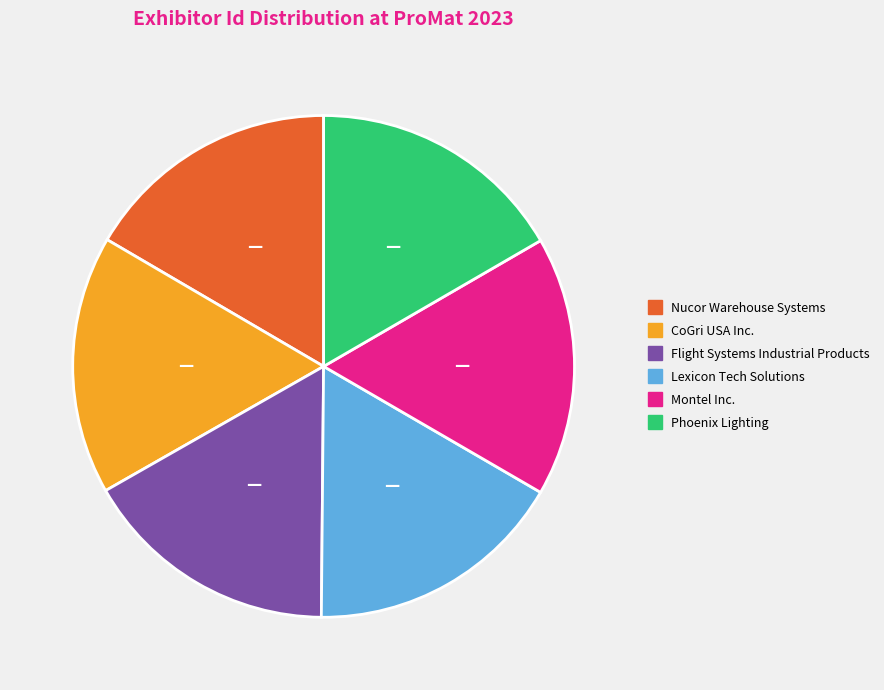

Does Lexicon Tech Solutions account for over 50% of the chart?

No